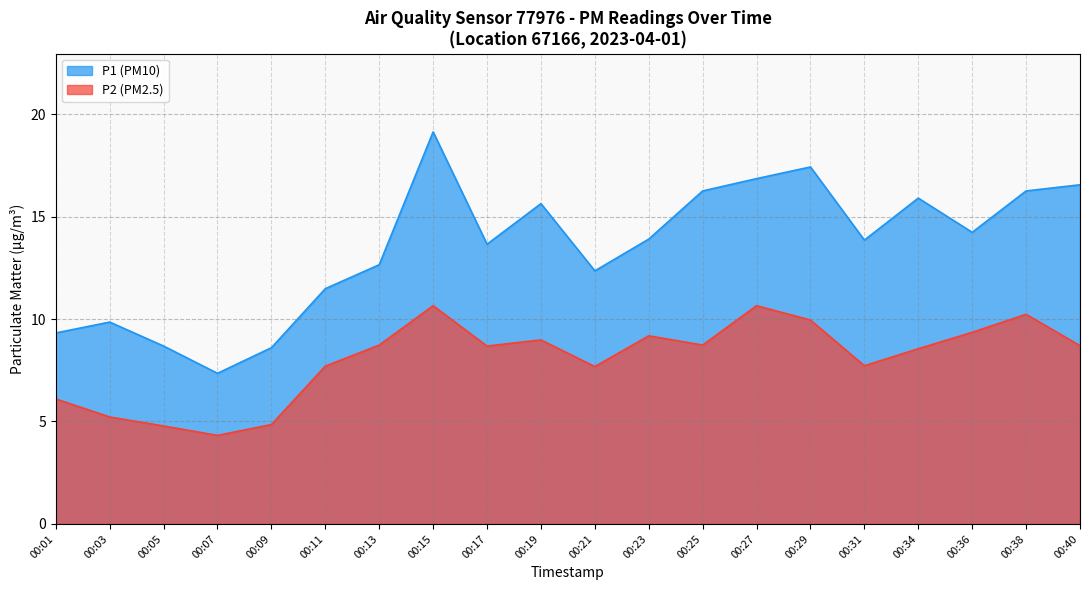

What is the smallest value displayed?

4.3